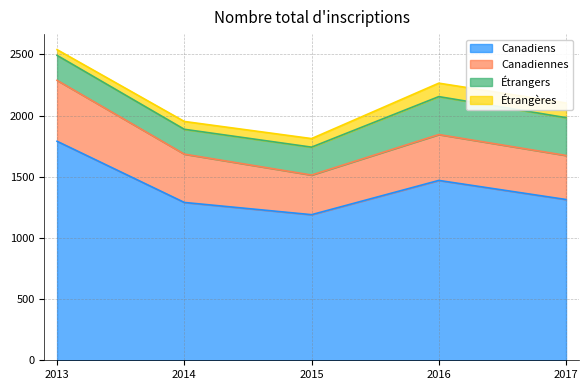

List the labels in order of Étrangers value, smallest first.

2014, 2013, 2015, 2017, 2016